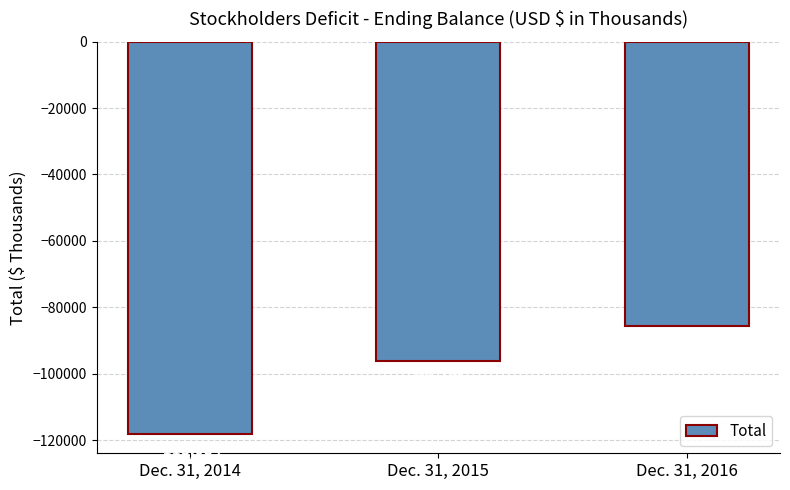

Read the value at Dec. 31, 2015, to the nearest 50.

-96250